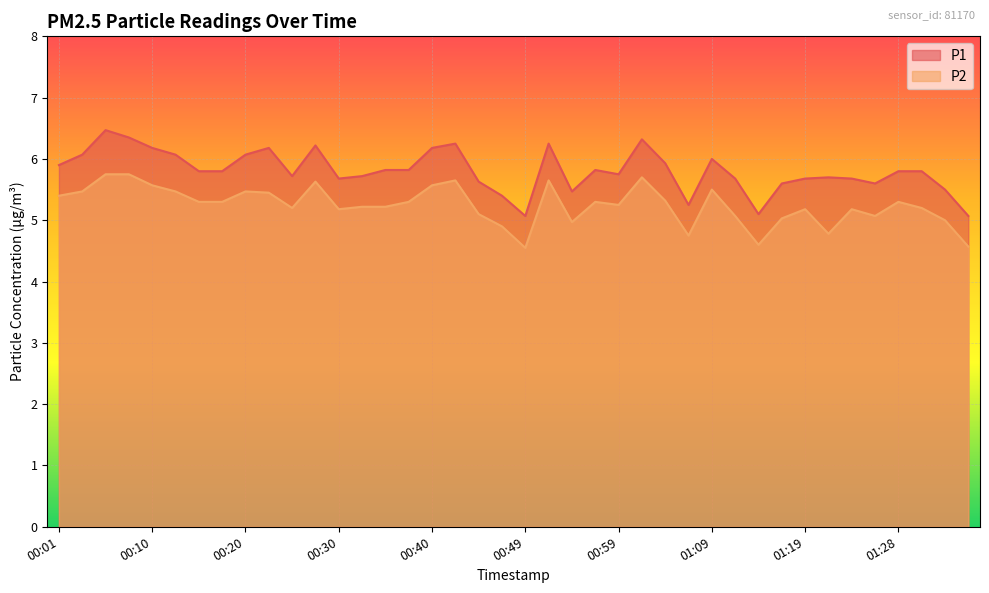

True or false: P2 and P1 cross at least once.

False